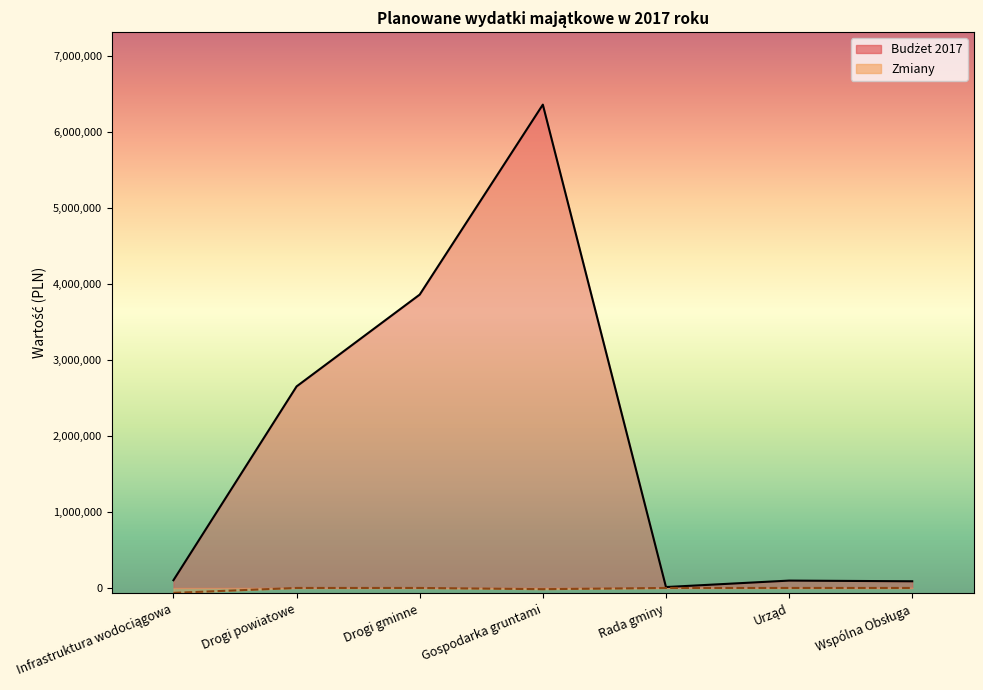

What is the minimum value for Zmiany?

-64863